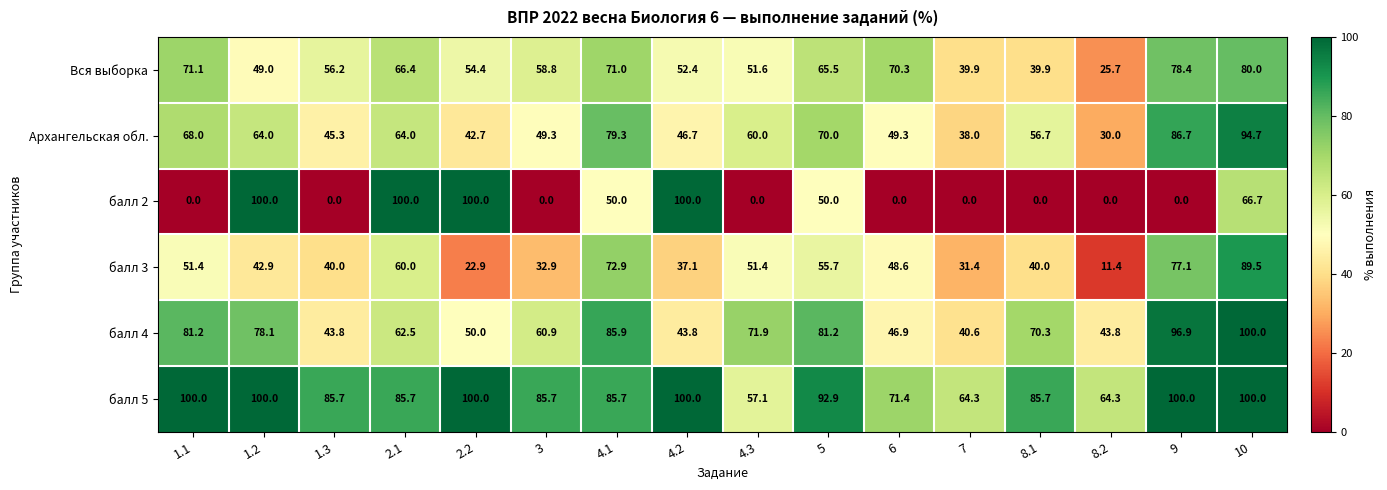

Is it true that Вся выборка equals 54.4 at 2.2?

True